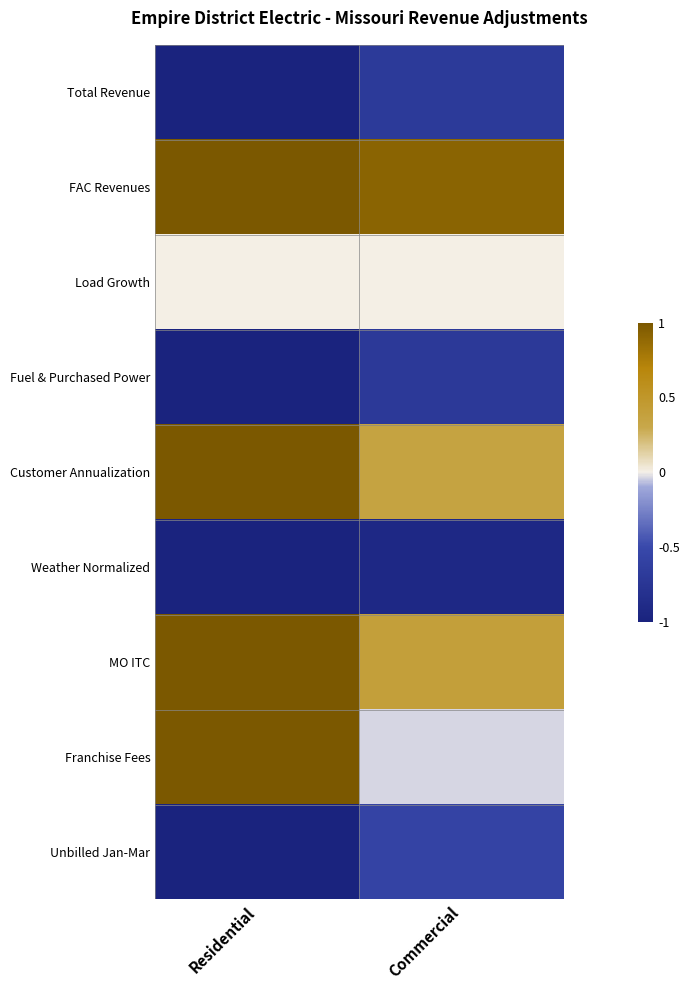

Reading right to left, extract all data points from this chart.

Total Revenue: Commercial=-0.7	Residential=-1.0
FAC Revenues: Commercial=0.9	Residential=1.0
Load Growth: Commercial=0.0	Residential=0.0
Fuel & Purchased Power: Commercial=-0.7	Residential=-1.0
Customer Annualization: Commercial=0.4	Residential=1.0
Weather Normalized: Commercial=-0.9	Residential=-1.0
MO ITC: Commercial=0.4	Residential=1.0
Franchise Fees: Commercial=-0.0	Residential=1.0
Unbilled Jan-Mar: Commercial=-0.6	Residential=-1.0